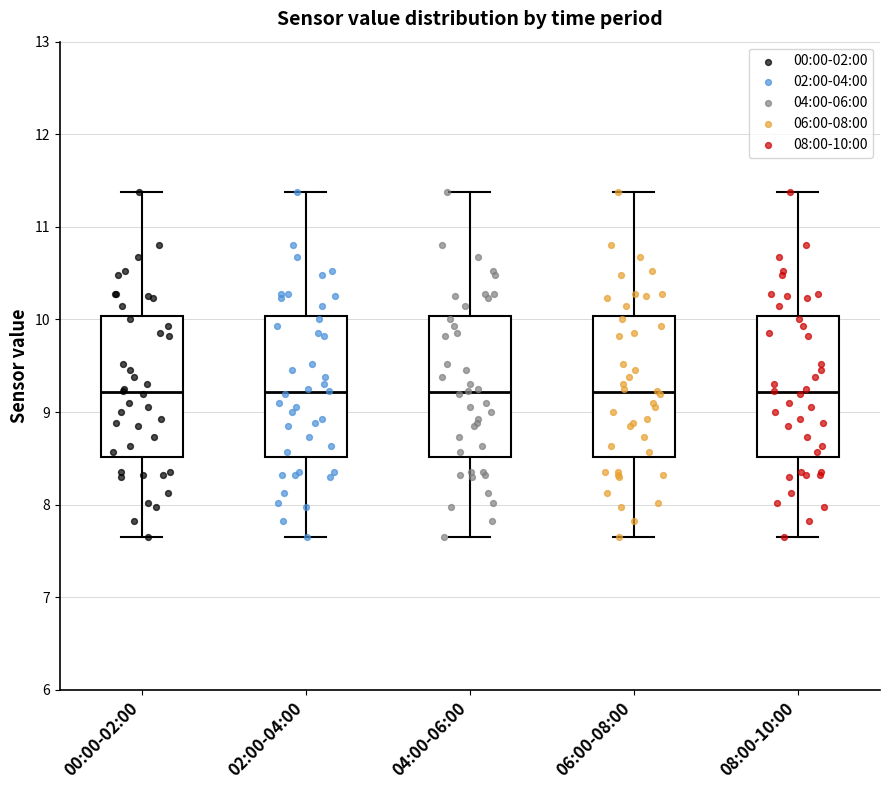

Where does the median line of the box for 02:00-04:00 sit on the y-axis? The values are not printed on the chart, so give them approximately, as read against the axis.

9.2